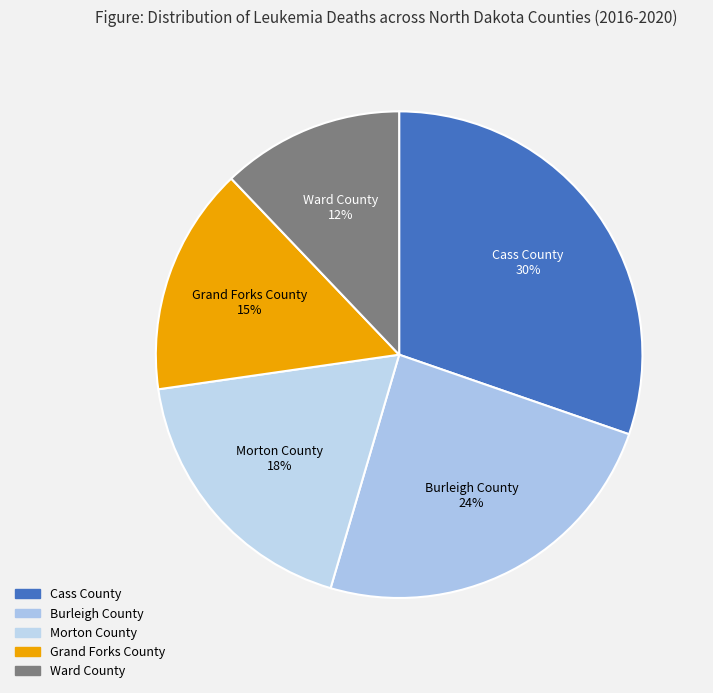

Does Burleigh County account for over 50% of the chart?

No